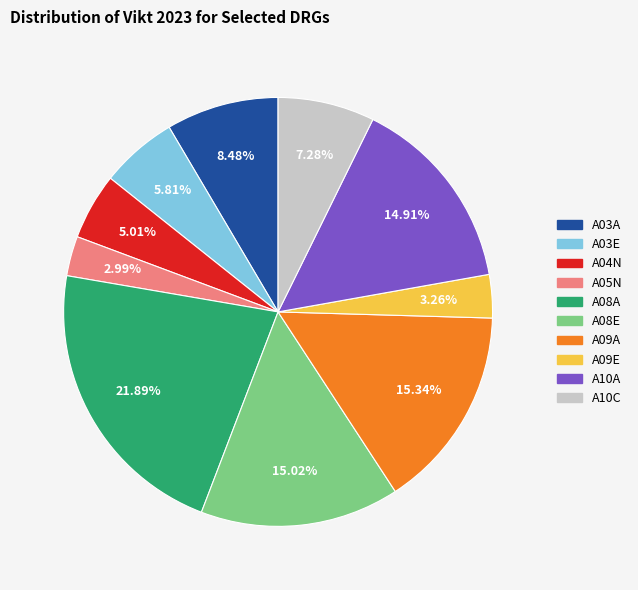

Between A09A and A05N, which is larger?

A09A